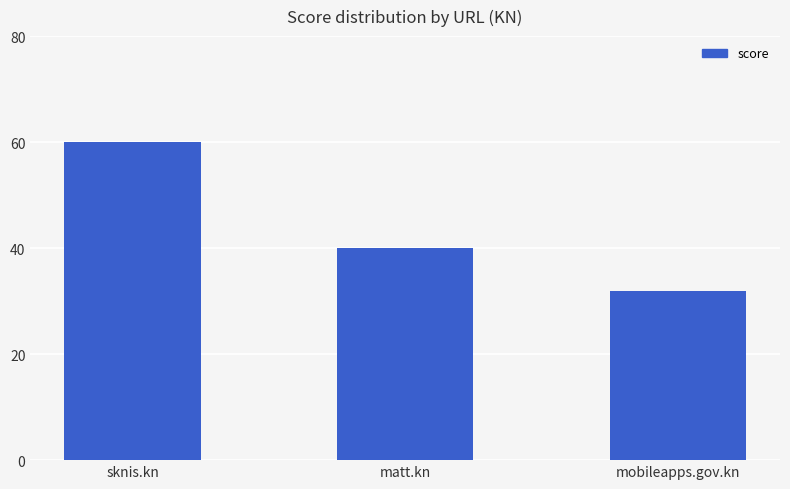

List the labels in order of value, smallest first.

mobileapps.gov.kn, matt.kn, sknis.kn